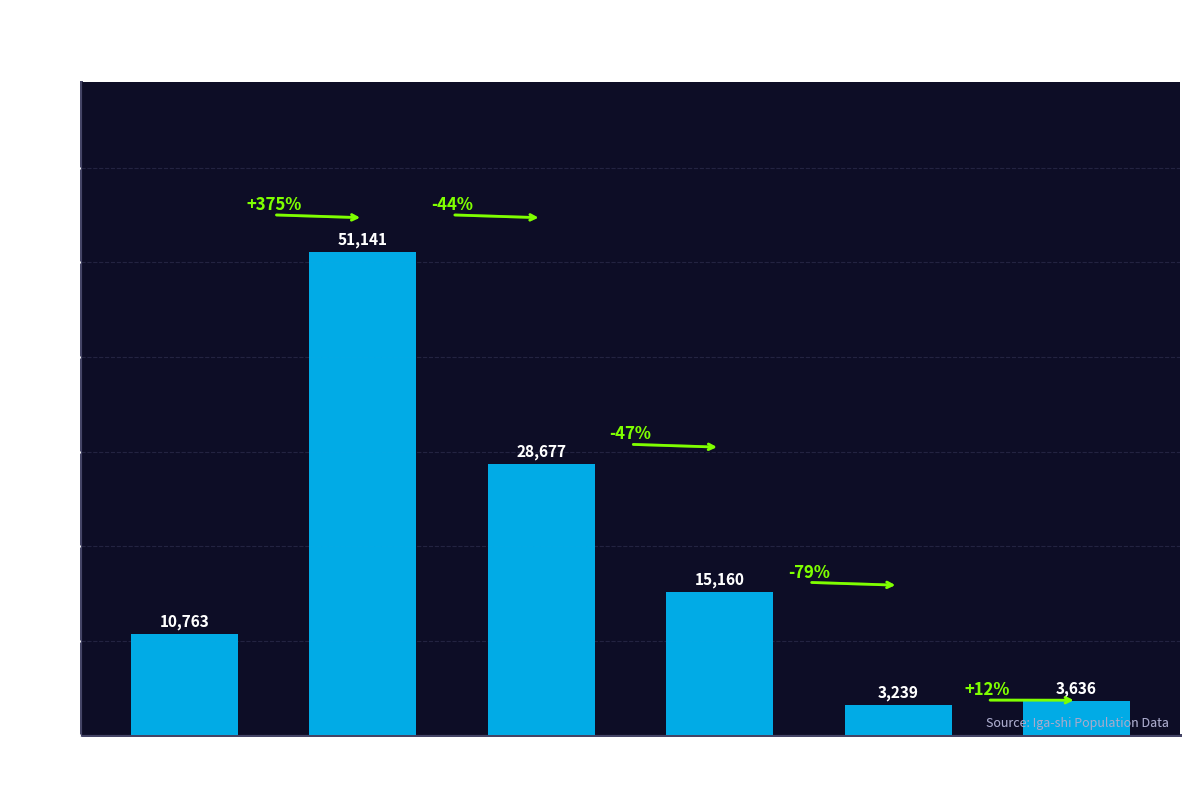

List the labels in order of value, smallest first.

0-4
Years, 5-9
Years, 0-14
Years, 75+
Years, 65+
Years, 15-64
Years